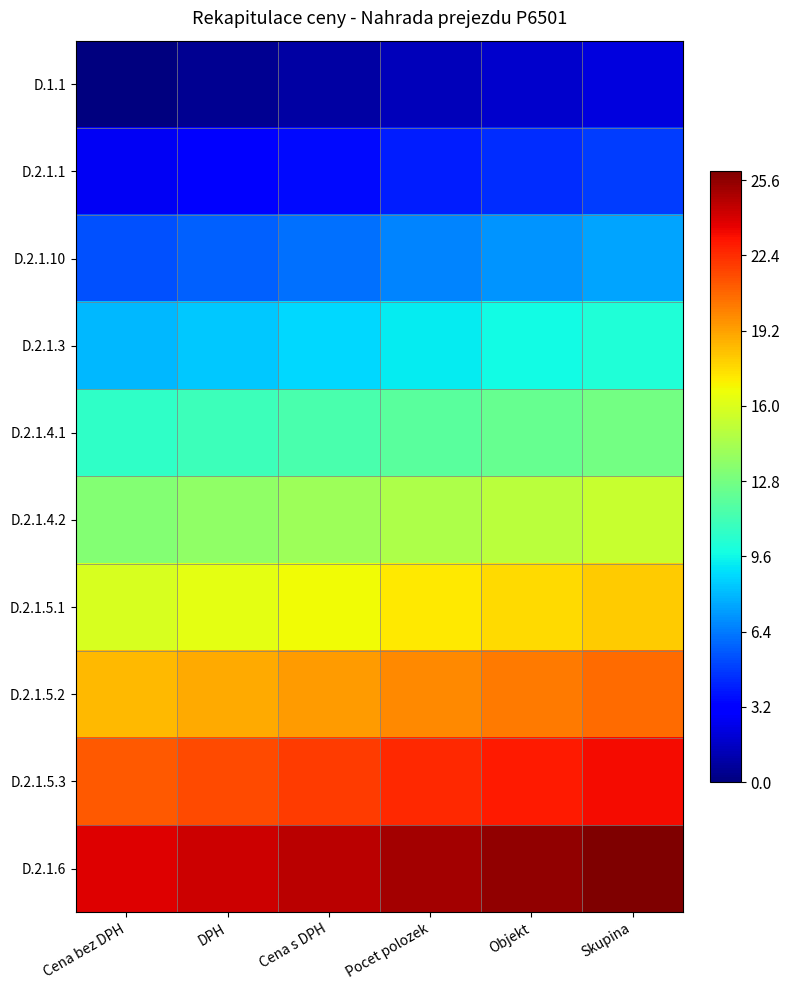

Which series has the largest total across all categories?

D.2.1.6